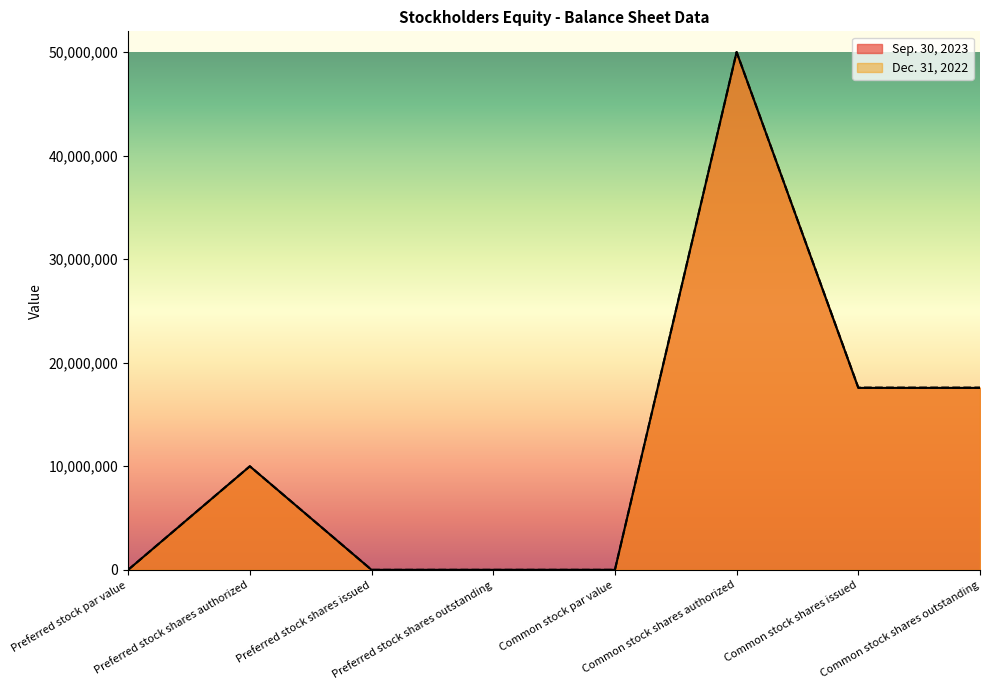

Which series has the widest spread of values?

Sep. 30, 2023